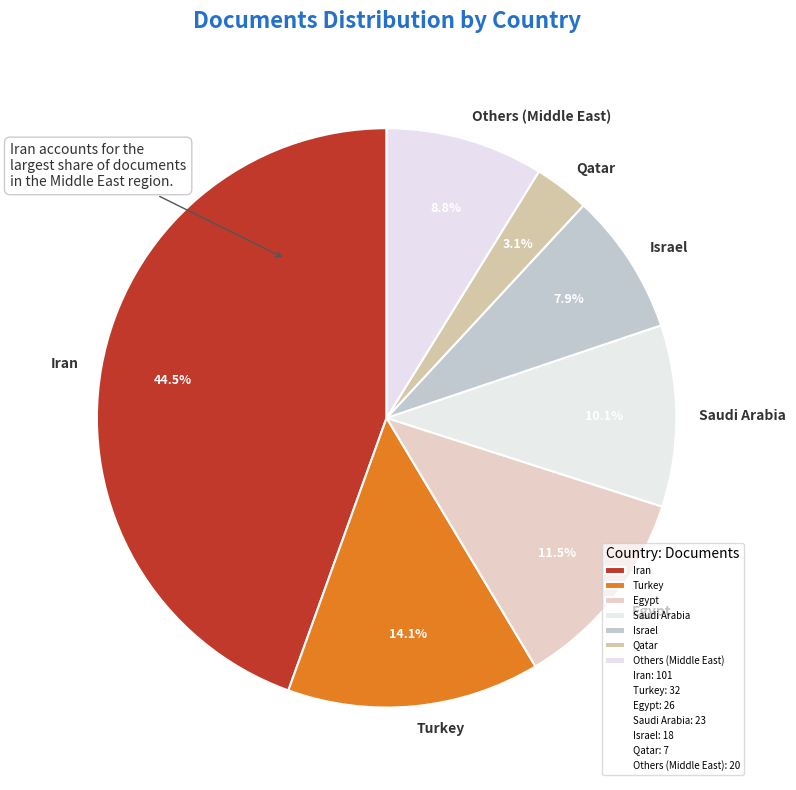

What percentage do Qatar and Others (Middle East) together represent?

11.9%